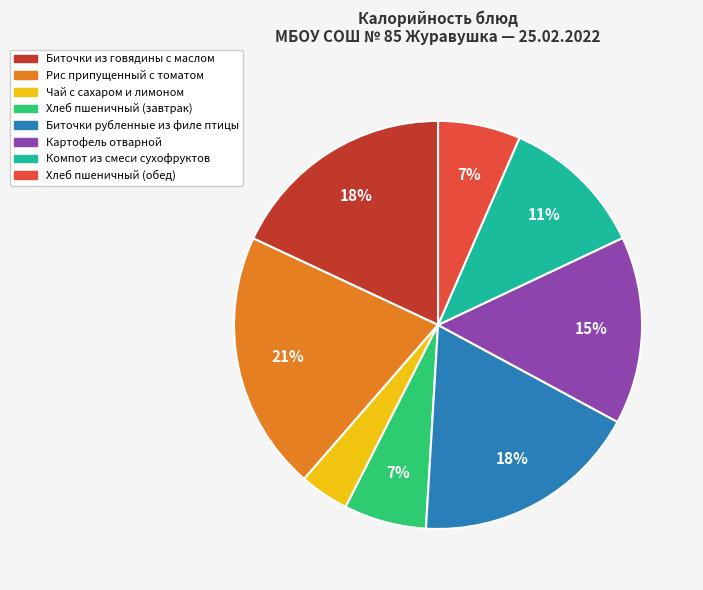

Which slice is the smallest?

Чай с сахаром и лимоном